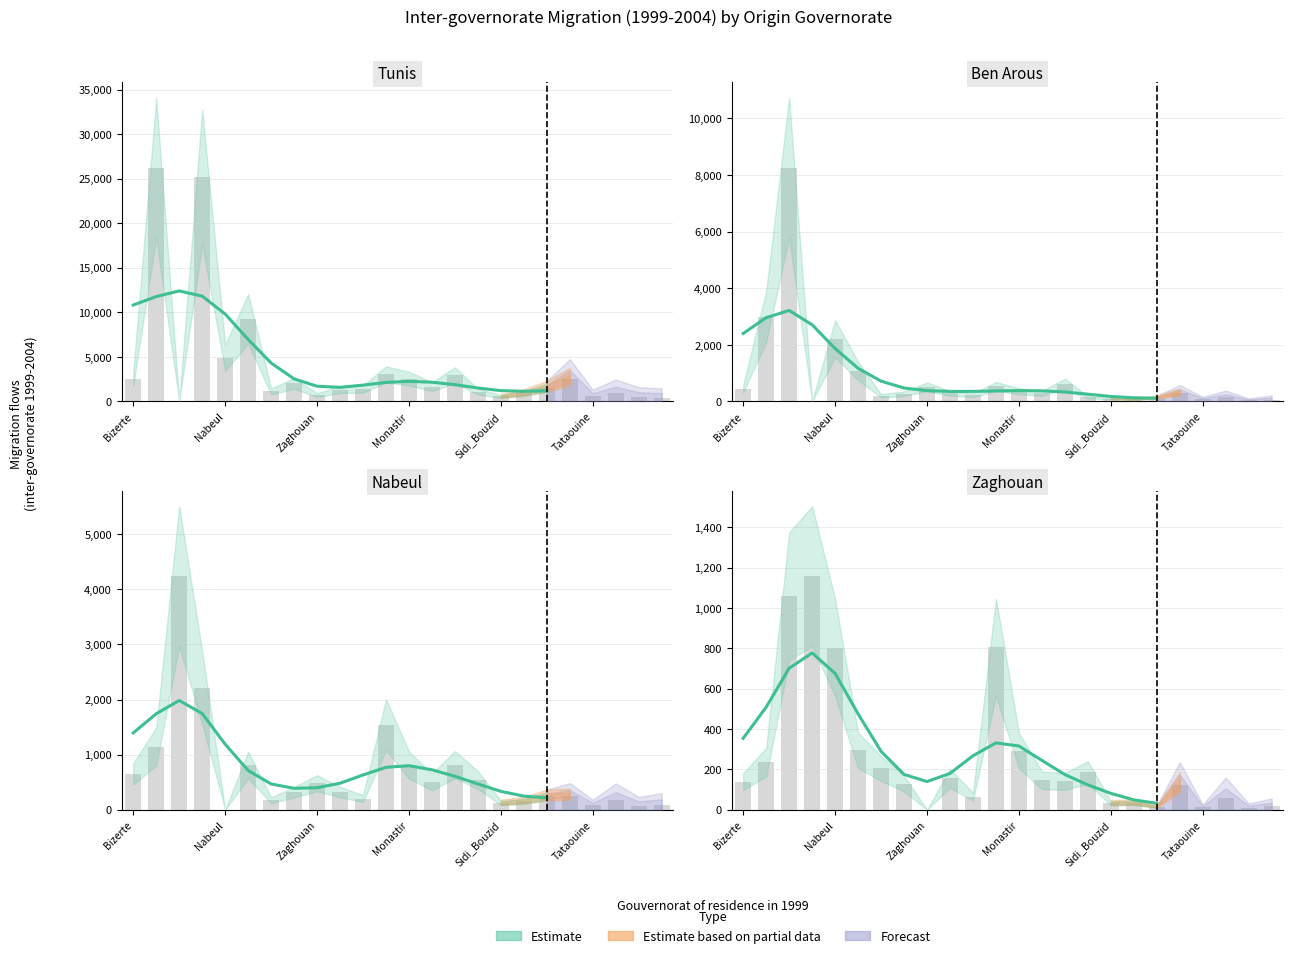

What is the value of the Nabeul bar at the 21st from the left?

79